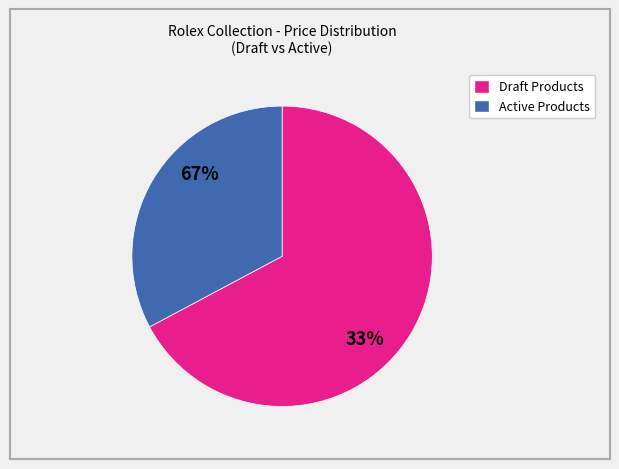

Is it true that Cosmograph Daytona is 23% of the pie?

False